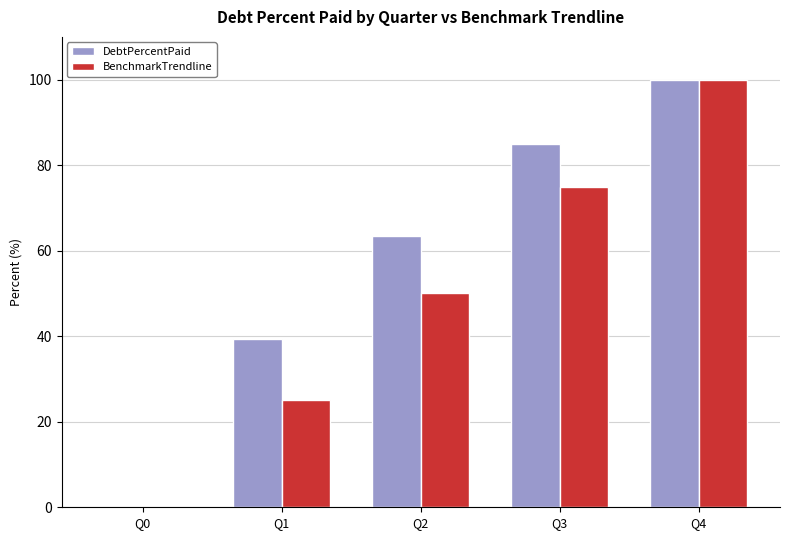

Which series changed the most between Q1 and Q3?

BenchmarkTrendline